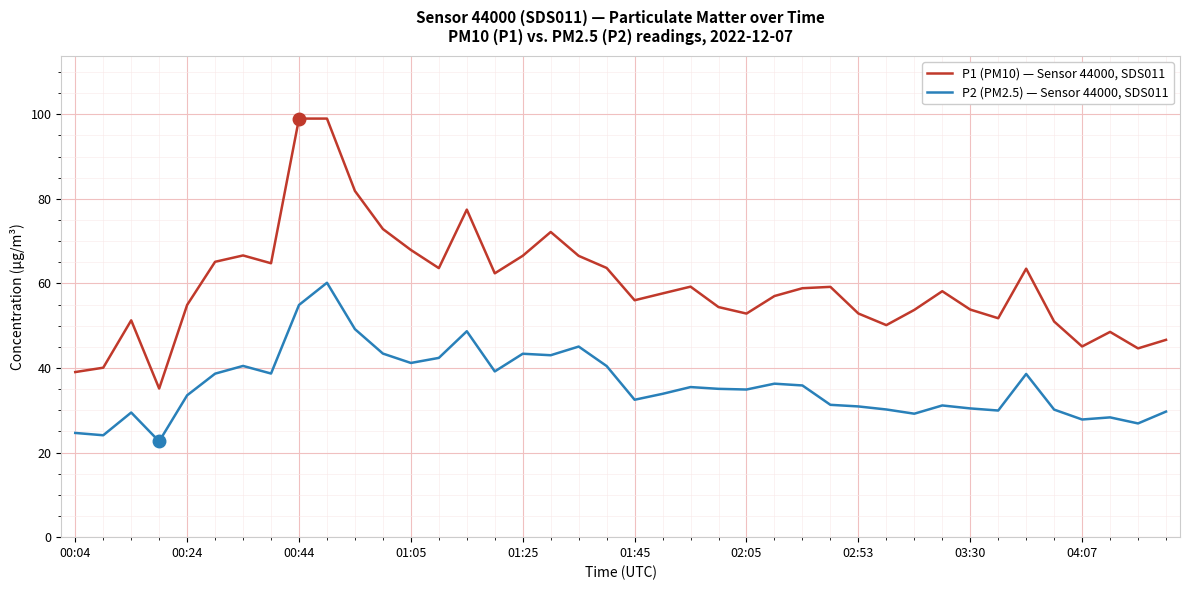

In P2 (PM2.5) — Sensor 44000, SDS011, how many points are lower than both neighbors (excluding endpoints)?

12